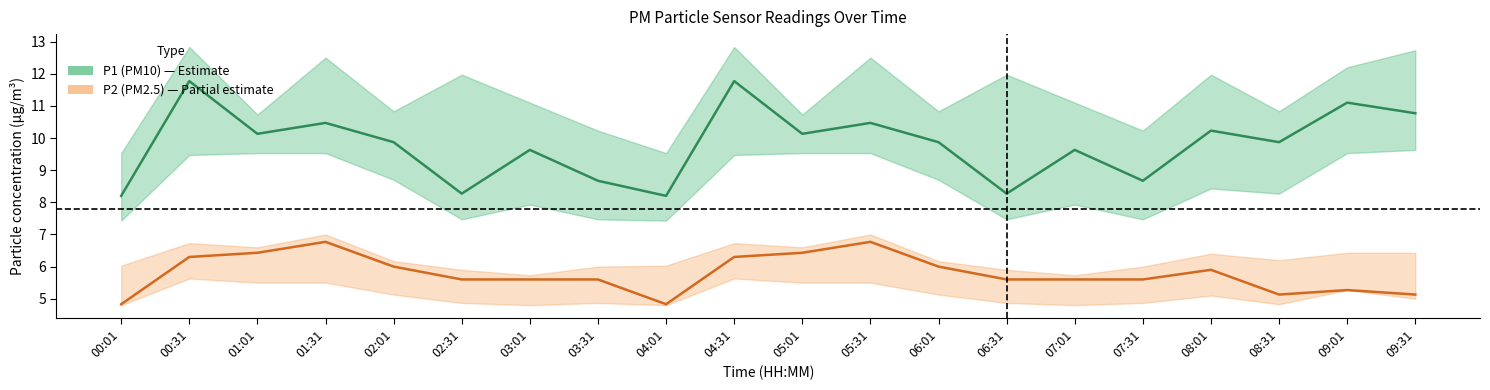

Reading right to left, list all the values displayed in this chart.

P1: 10.8	11.1	9.9	10.2	8.7	9.6	8.3	9.9	10.5	10.1	11.8	8.2	8.7	9.6	8.3	9.9	10.5	10.1	11.8	8.2
P2: 5.1	5.3	5.1	5.9	5.6	5.6	5.6	6.0	6.8	6.4	6.3	4.8	5.6	5.6	5.6	6.0	6.8	6.4	6.3	4.8